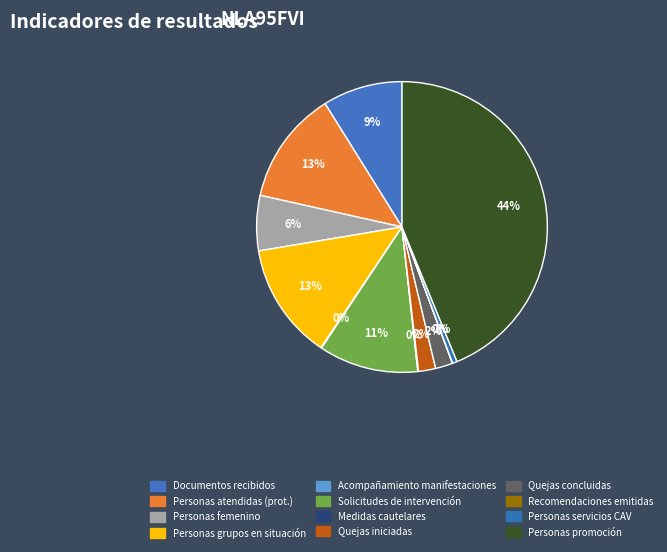

To the nearest percent, what is the average slice percentage?

8%